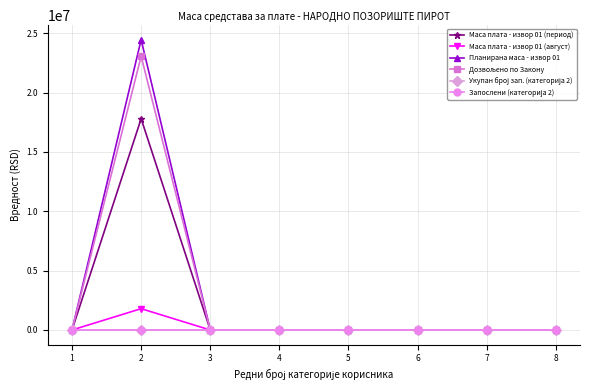

How many series are shown in this chart?

6